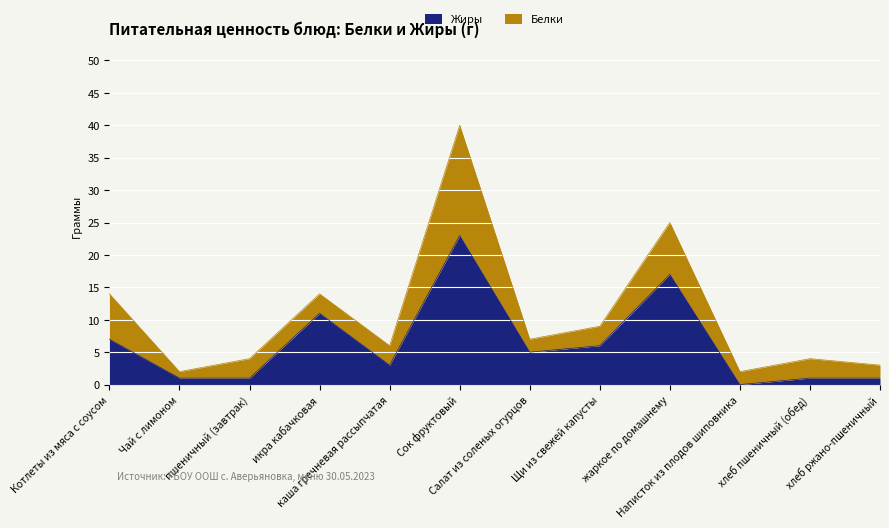

Count the number of categories in the chart.

12